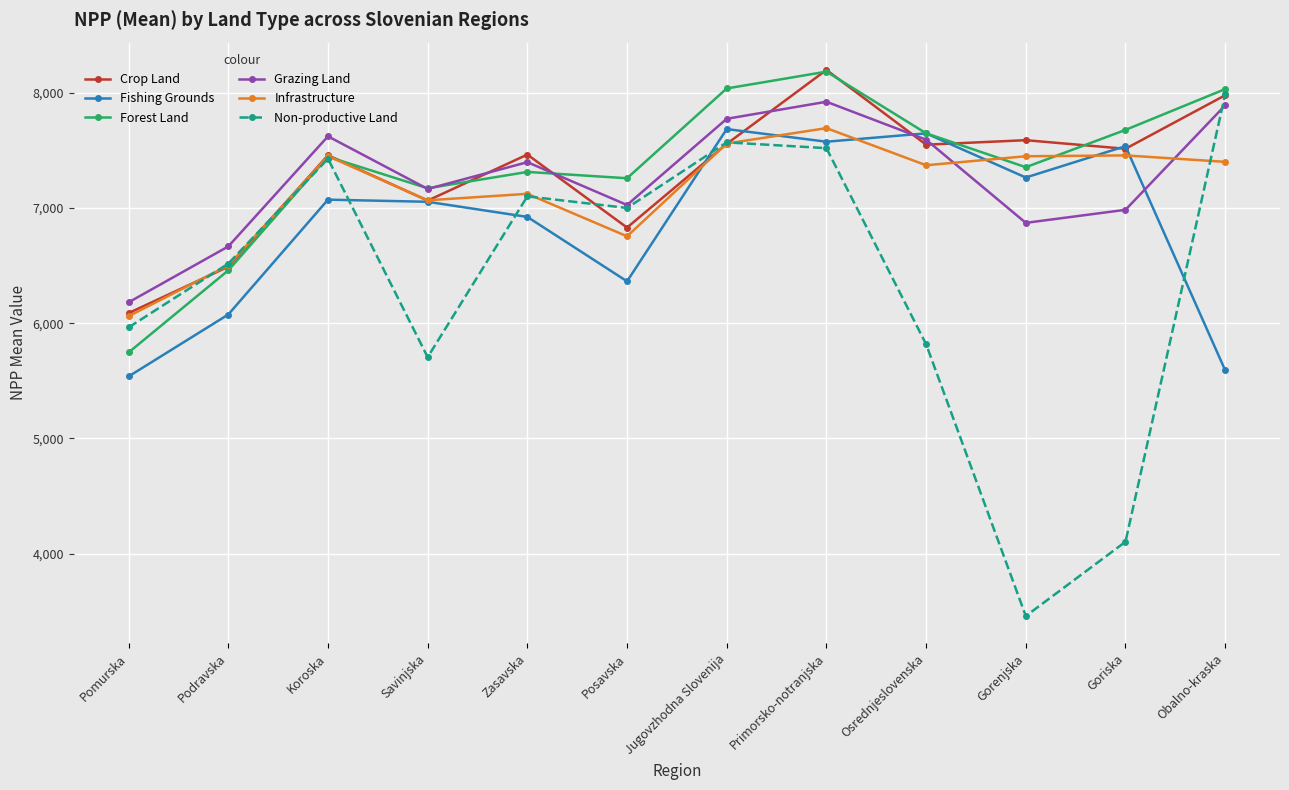

What value does the Infrastructure series have at Podravska?

6502.3